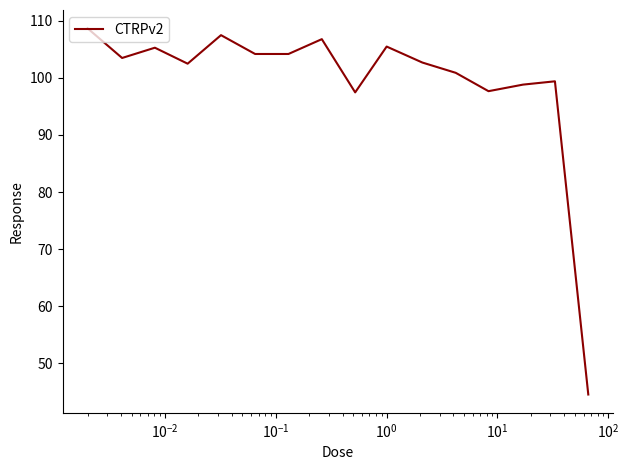

What is the smallest value displayed?

44.5